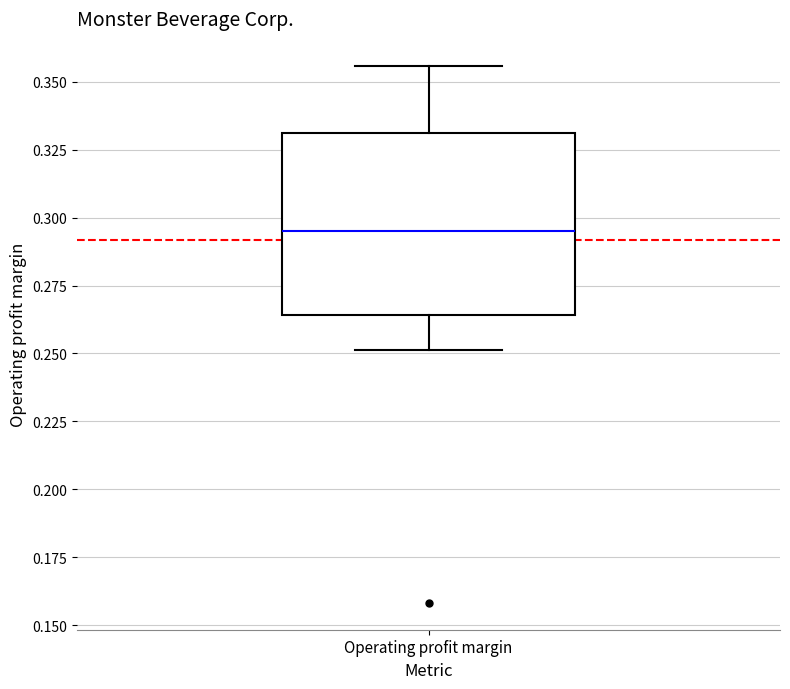

Where does the median line of the box for Operating profit margin sit on the y-axis? The values are not printed on the chart, so give them approximately, as read against the axis.

0.295